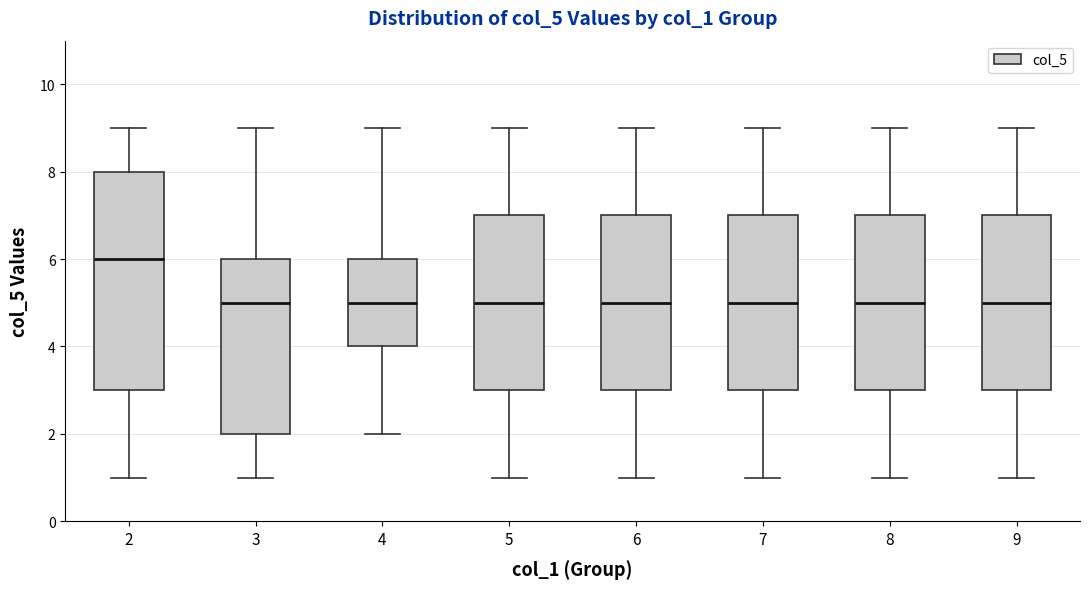

Comparing the boxes themselves (not the whiskers), which one is the tallest?

2